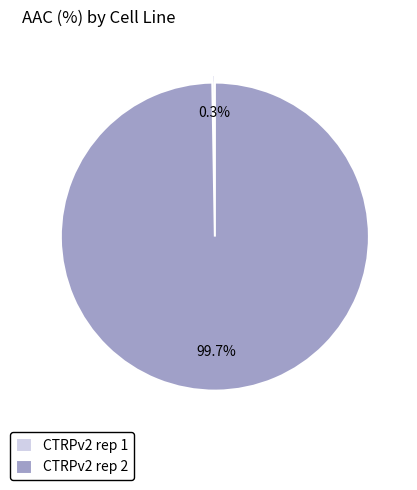

Does CTRPv2 rep 2 account for over 50% of the chart?

Yes